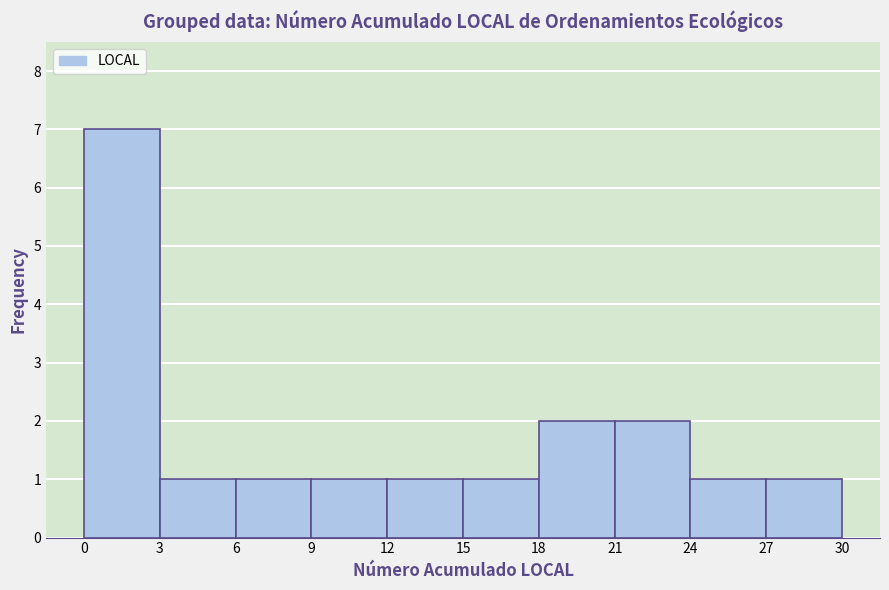

How tall is the bar that spans 9 to 12 on the x-axis? The values are not printed on the chart, so give them approximately, as read against the axis.

1